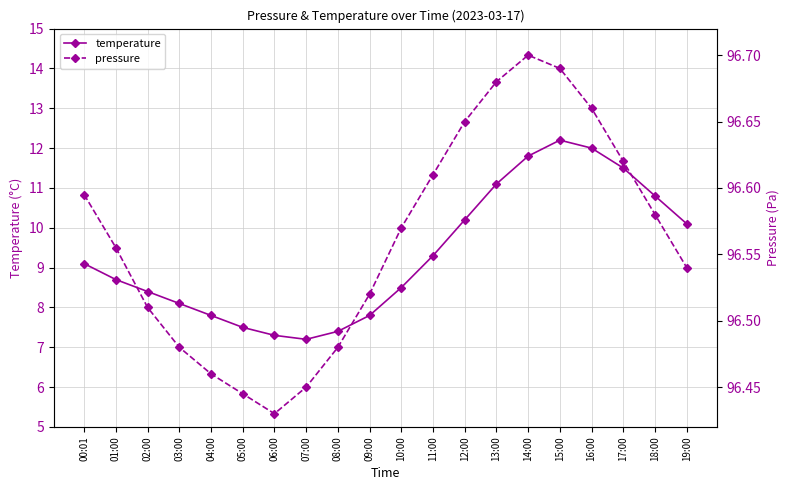

Reading left to right, transcribe all the data shown in this chart.

temperature: 00:01=9.1	01:00=8.7	02:00=8.4	03:00=8.1	04:00=7.8	05:00=7.5	06:00=7.3	07:00=7.2	08:00=7.4	09:00=7.8	10:00=8.5	11:00=9.3	12:00=10.2	13:00=11.1	14:00=11.8	15:00=12.2	16:00=12.0	17:00=11.5	18:00=10.8	19:00=10.1
pressure: 00:01=96.6	01:00=96.6	02:00=96.5	03:00=96.5	04:00=96.5	05:00=96.4	06:00=96.4	07:00=96.5	08:00=96.5	09:00=96.5	10:00=96.6	11:00=96.6	12:00=96.7	13:00=96.7	14:00=96.7	15:00=96.7	16:00=96.7	17:00=96.6	18:00=96.6	19:00=96.5